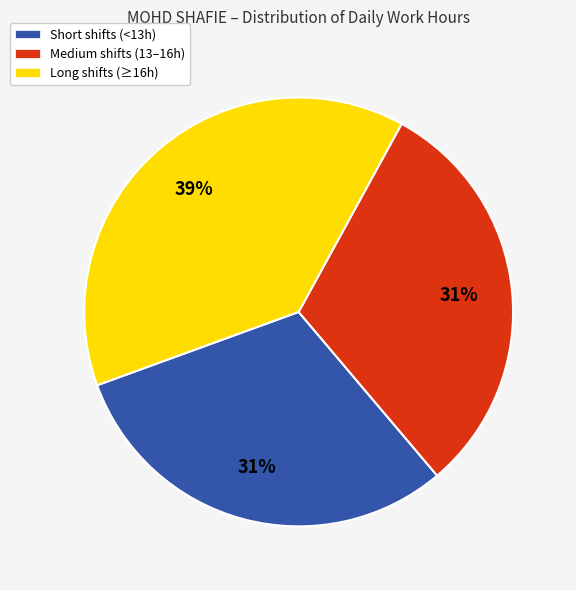

Does any single category account for the majority?

No